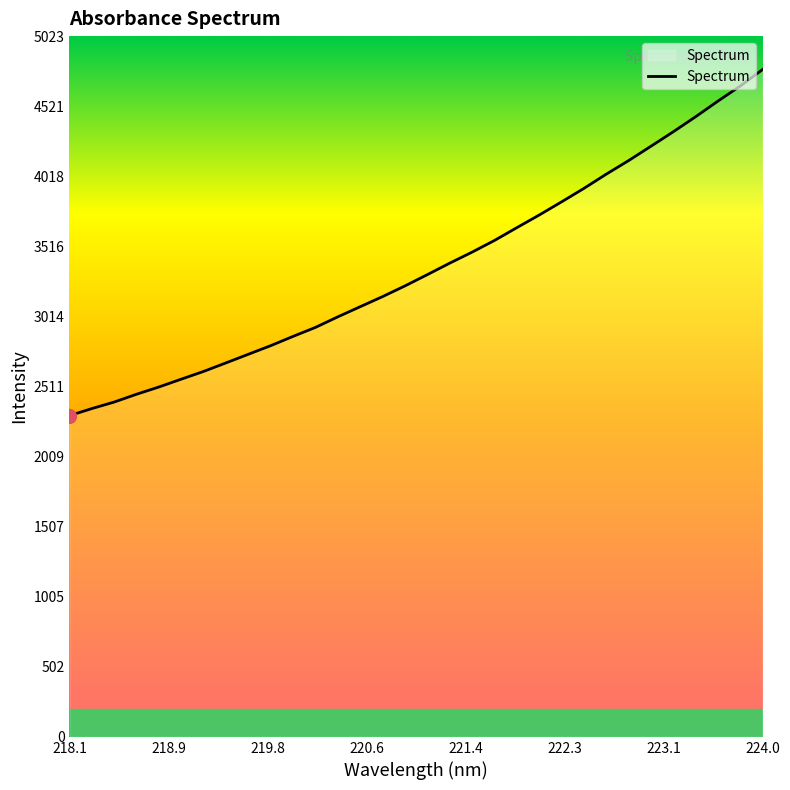

What is the greatest value displayed?

4783.7